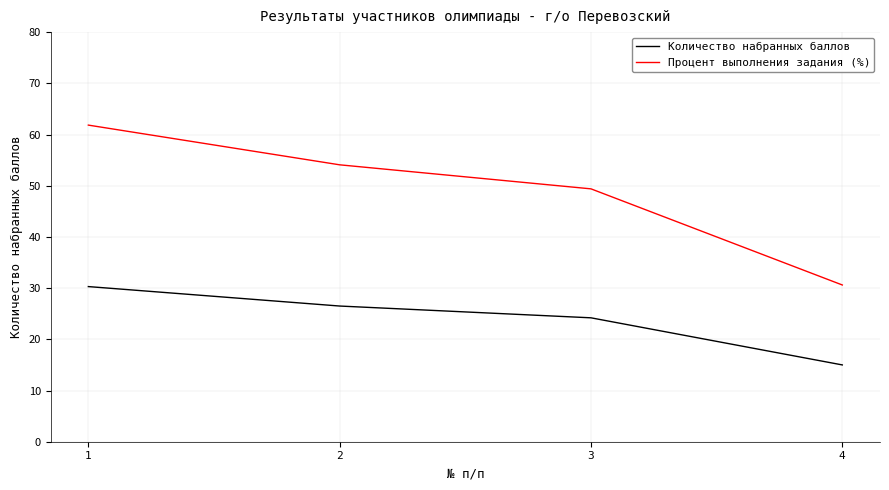

How many distinct data groups are displayed?

2